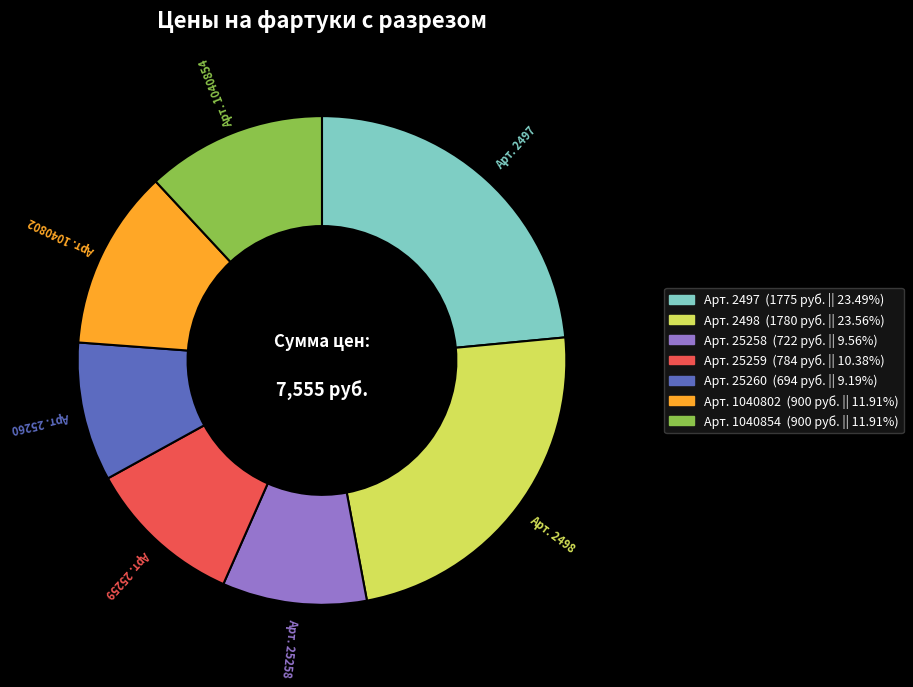

Is there a majority slice in this chart?

No